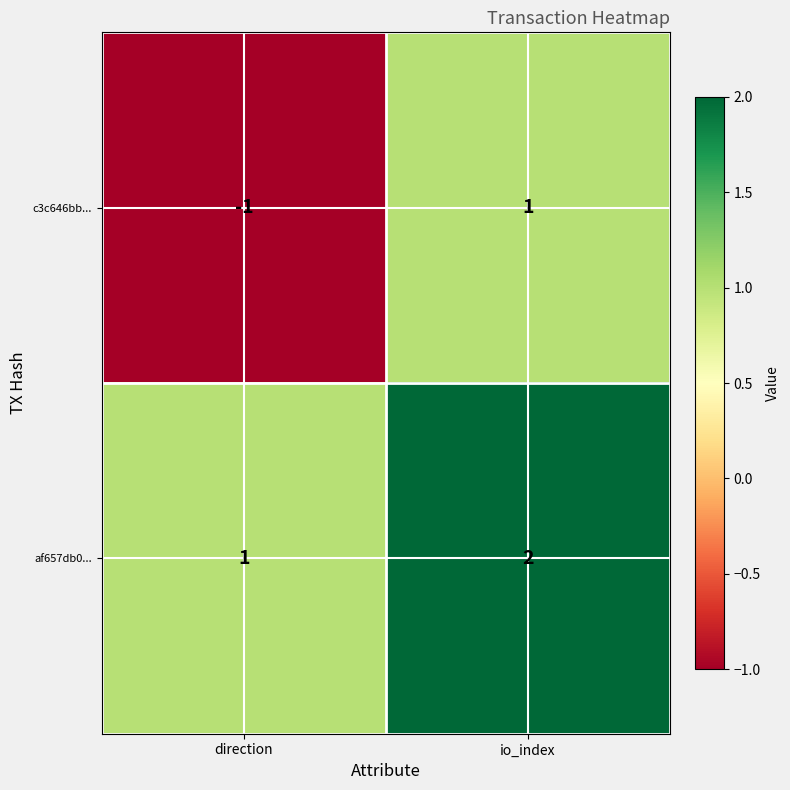

Is it true that c3c646bb... equals 1 at io_index?

True